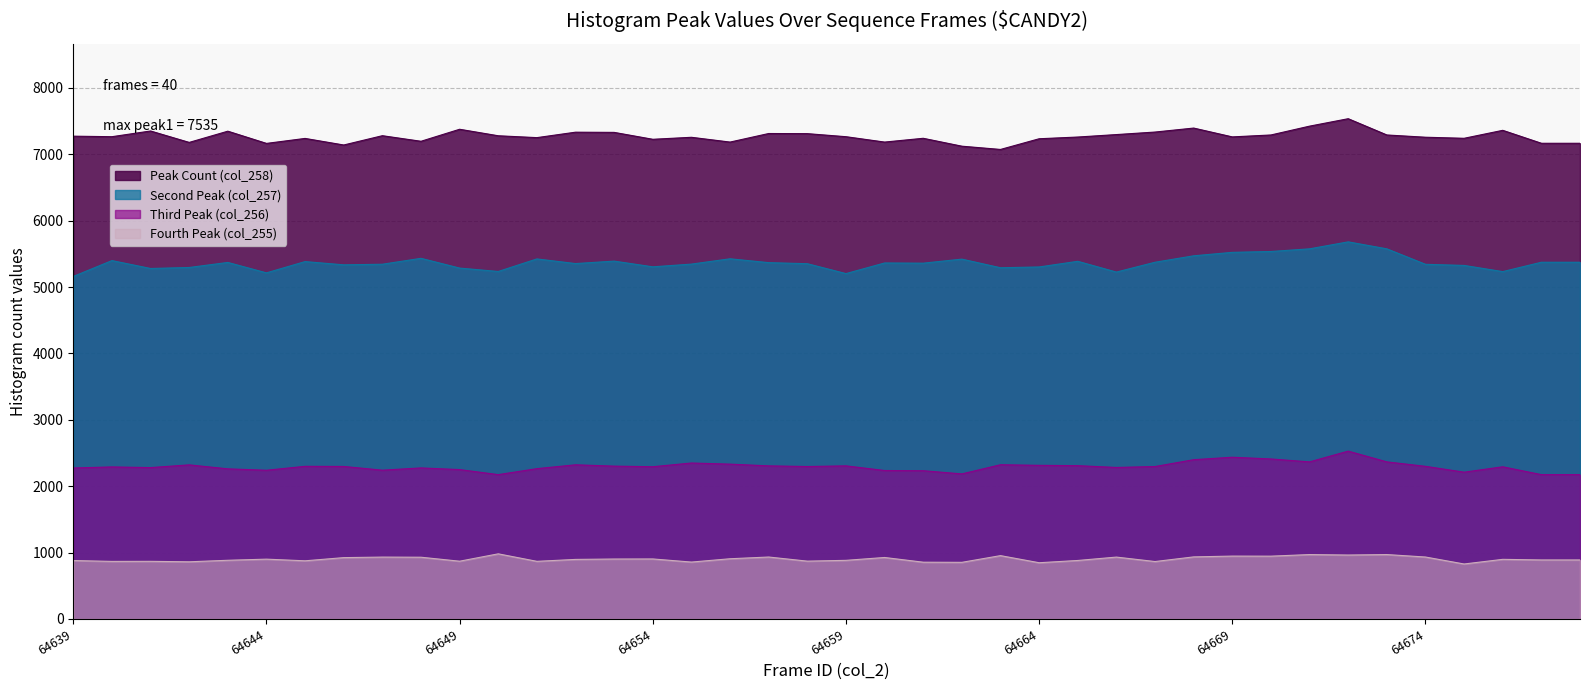

How many lines are shown in the chart?

4